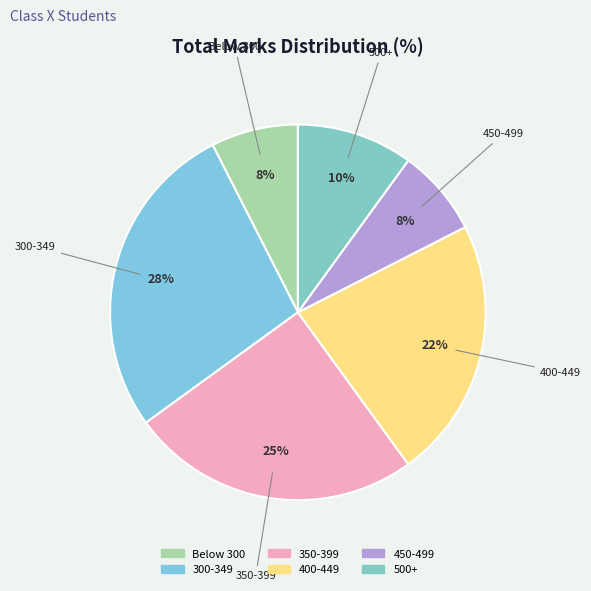

Is there a majority slice in this chart?

No